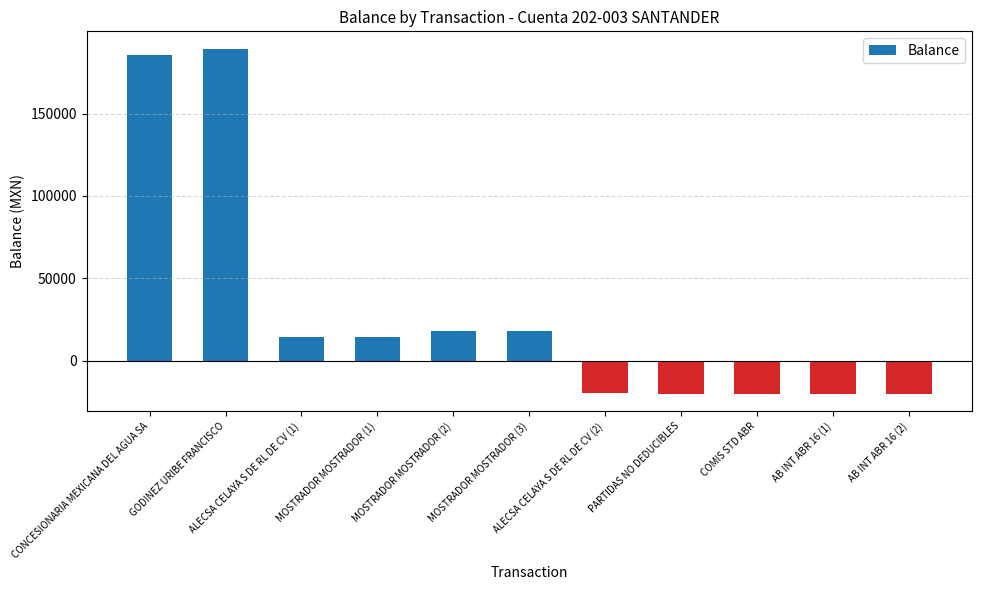

What is the value of the 1st bar from the left?

185648.8